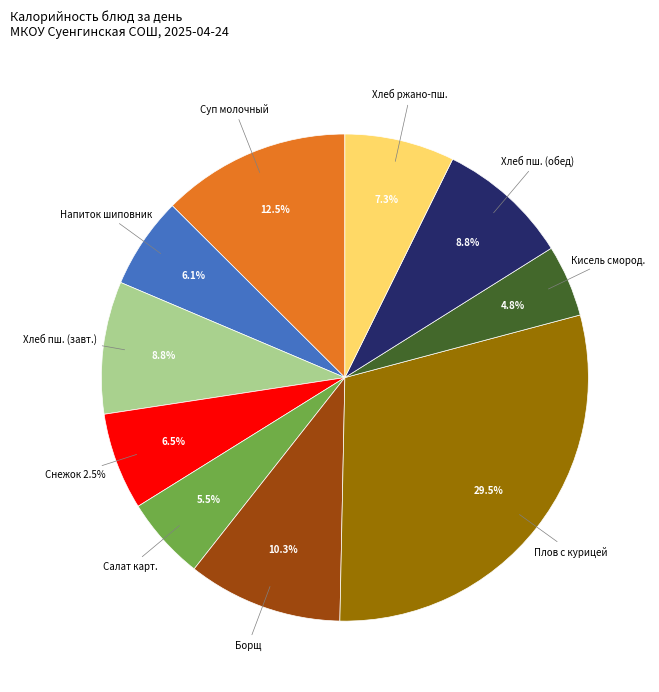

Does Плов с курицей account for over 50% of the chart?

No